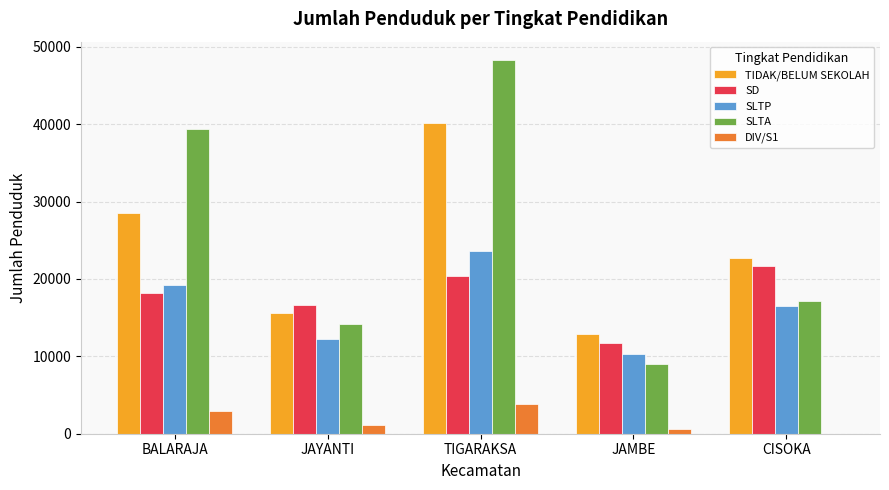

Reading left to right, transcribe all the data shown in this chart.

TIDAK/BELUM SEKOLAH: 28533	15542	40143	12915	22693
SD: 18179	16670	20361	11736	21621
SLTP: 19261	12267	23663	10362	16506
SLTA: 39388	14162	48242	8954	17211
DIV/S1: 2907	1091	3885	625	0